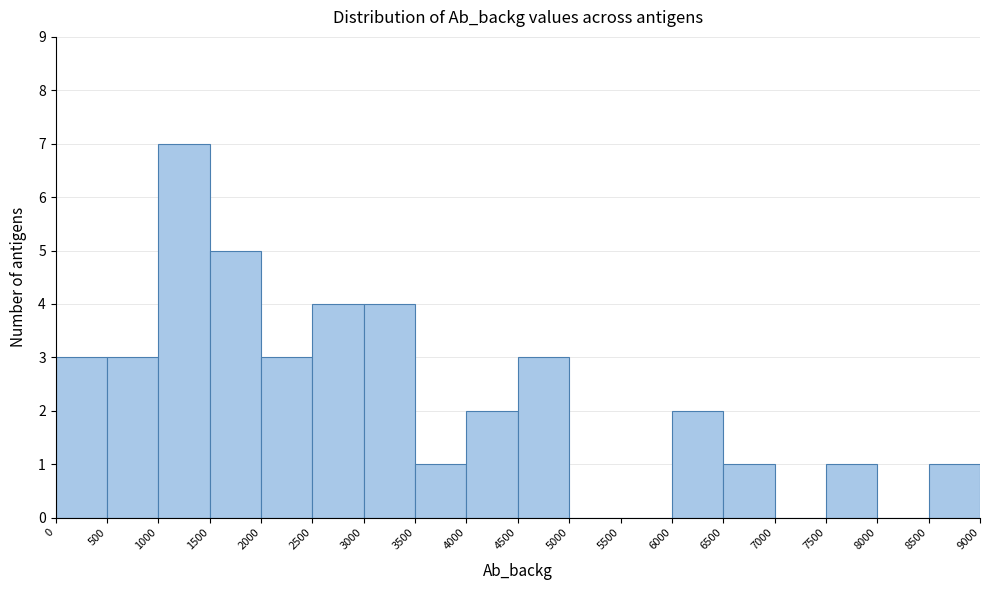

Reading left to right, transcribe this chart: for each bar, give the range it covers on the x-axis and its height. The values are not printed on the chart, so give them approximately, as read against the axis.

0 to 500: 3
500 to 1000: 3
1000 to 1500: 7
1500 to 2000: 5
2000 to 2500: 3
2500 to 3000: 4
3000 to 3500: 4
3500 to 4000: 1
4000 to 4500: 2
4500 to 5000: 3
5000 to 5500: 0
5500 to 6000: 0
6000 to 6500: 2
6500 to 7000: 1
7000 to 7500: 0
7500 to 8000: 1
8000 to 8500: 0
8500 to 9000: 1